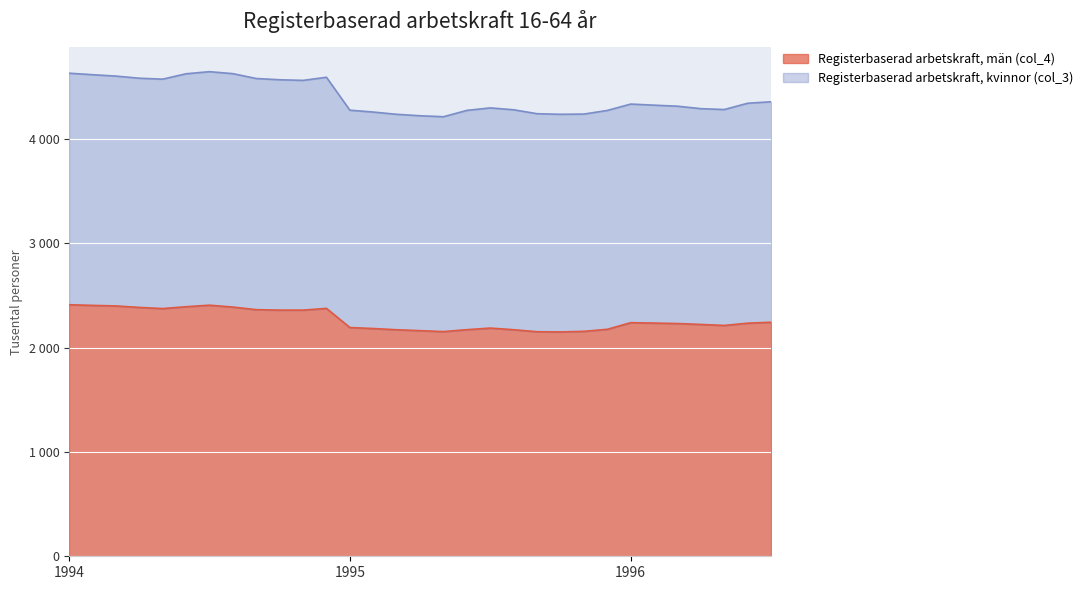

What are all the series names shown in the legend?

Registerbaserad arbetskraft, män (col_4), Registerbaserad arbetskraft, kvinnor (col_3)